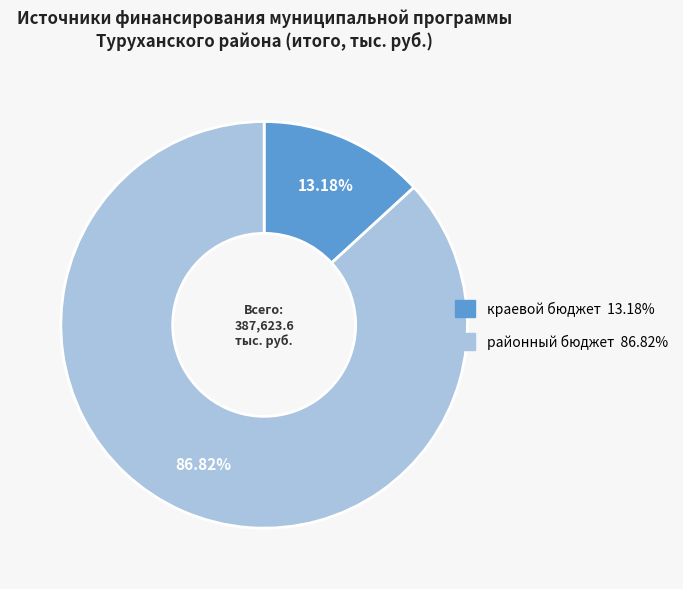

Does any single category account for the majority?

Yes